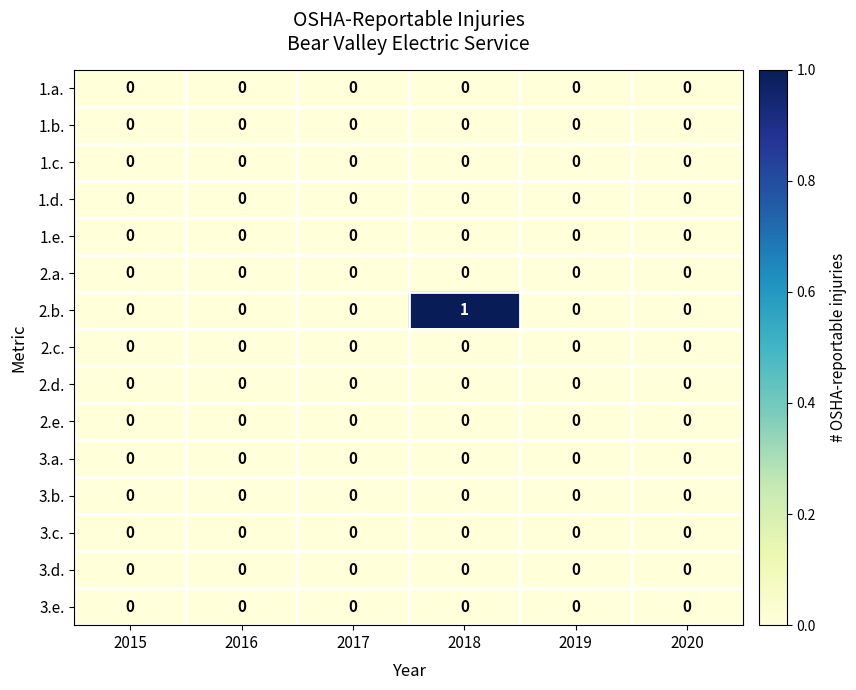

Which series changed the most between 2018 and 2019?

2.b.